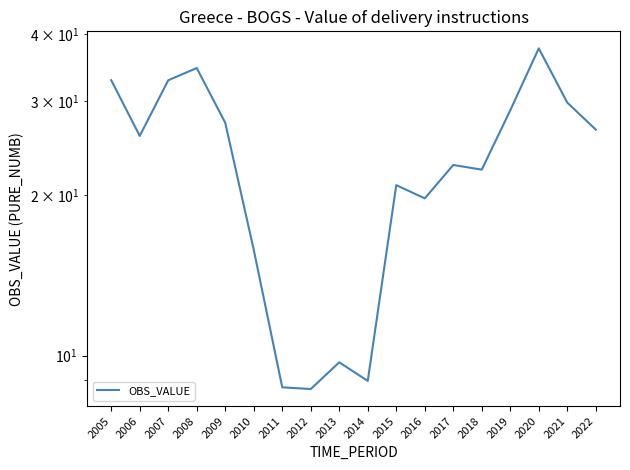

True or false: the data shows 19.7 at 2016.

True